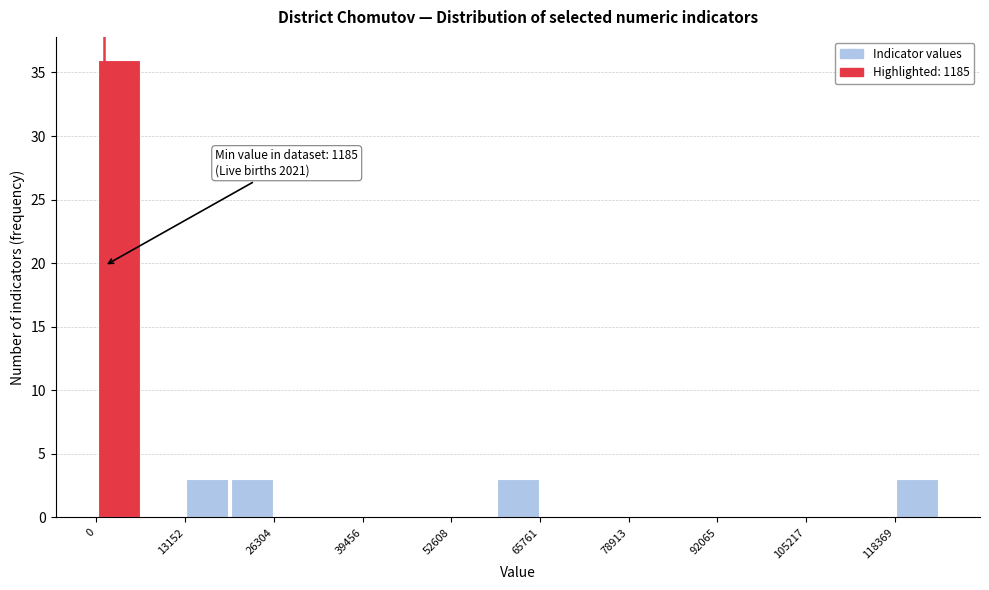

Around what value on the x-axis is the tallest bar? Give the approximate position of its centre, as read against the axis.

4000